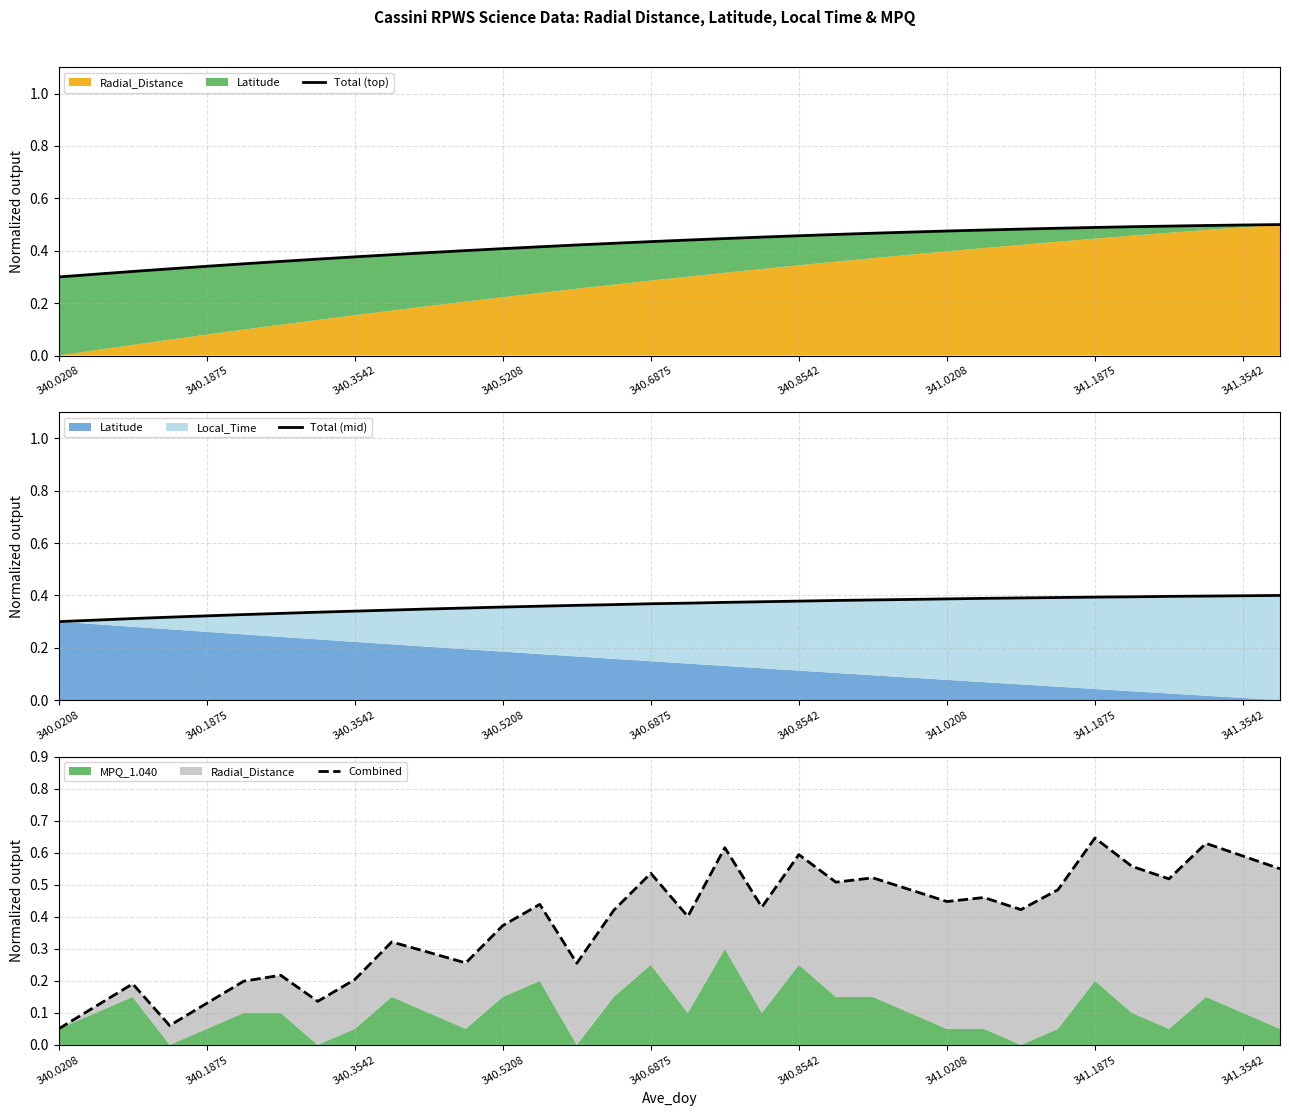

The value of Total (mid) at 30 is 0.7. True or false?

False